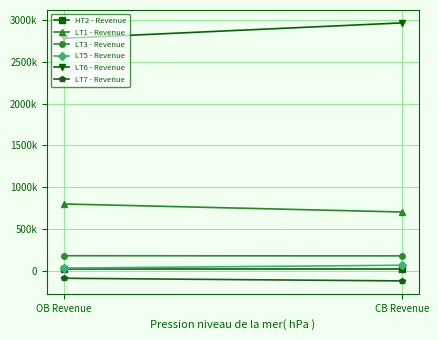

What is the label of the 1st point from the right?

CB Revenue